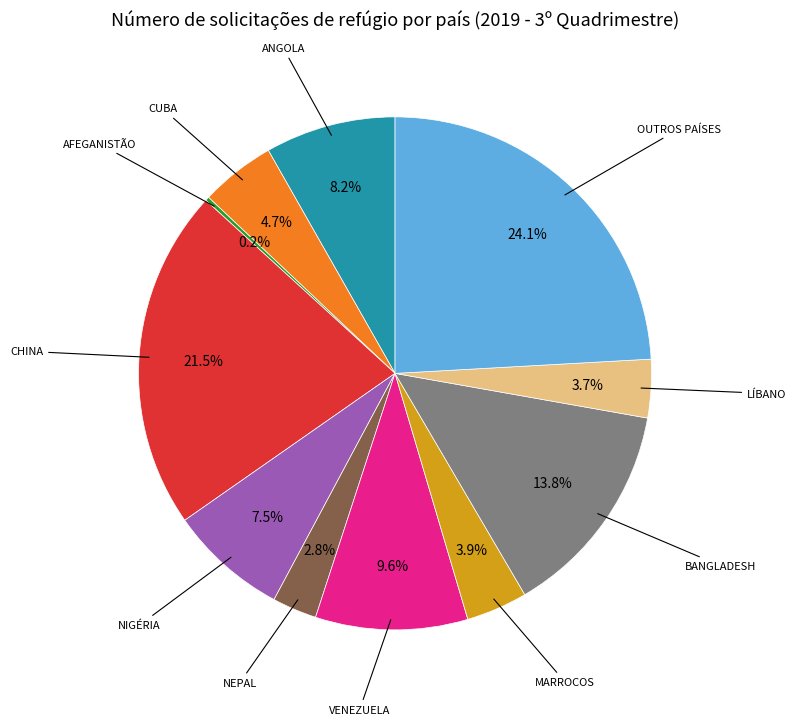

Which category has the biggest portion of the pie?

OUTROS PAÍSES